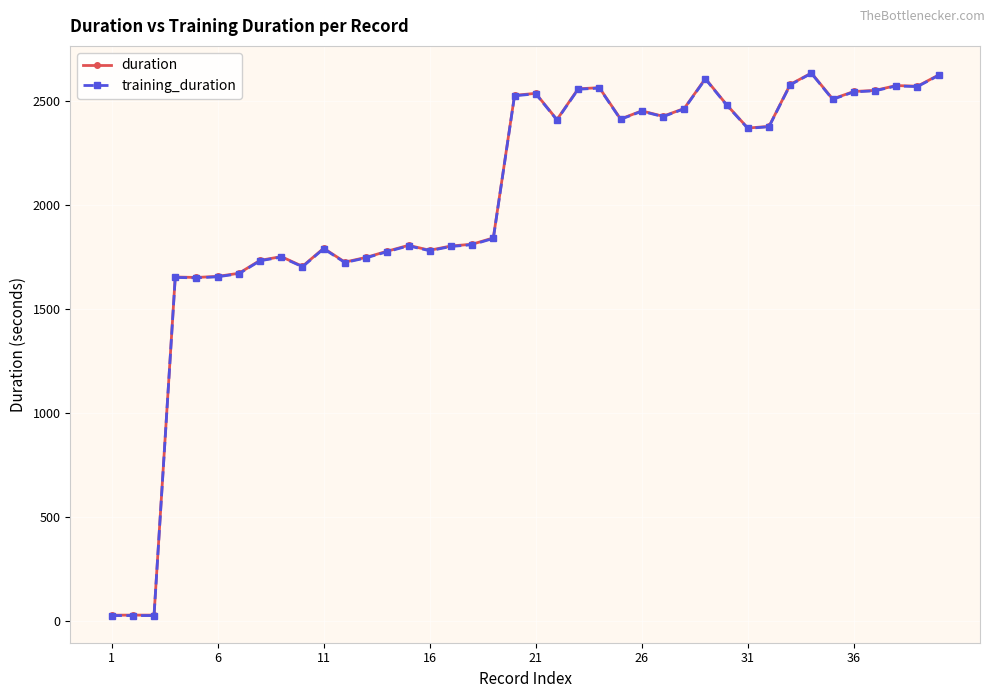

How many lines are shown in the chart?

2